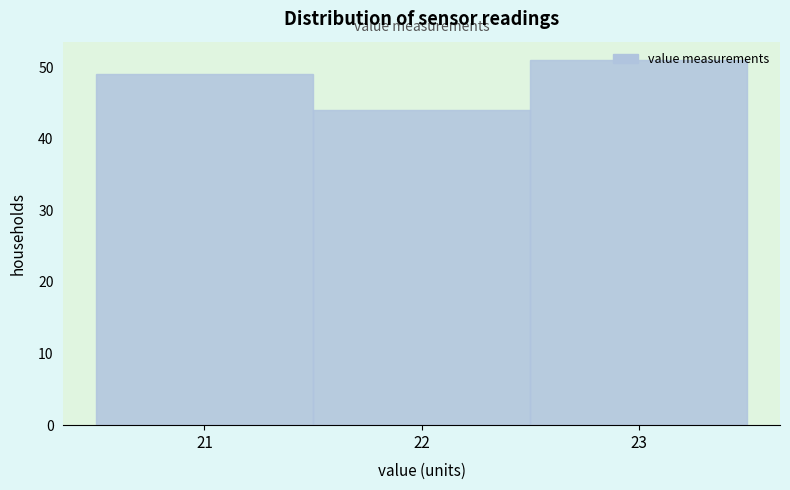

How tall is the bar that spans 21.5 to 22.5 on the x-axis? The values are not printed on the chart, so give them approximately, as read against the axis.

44